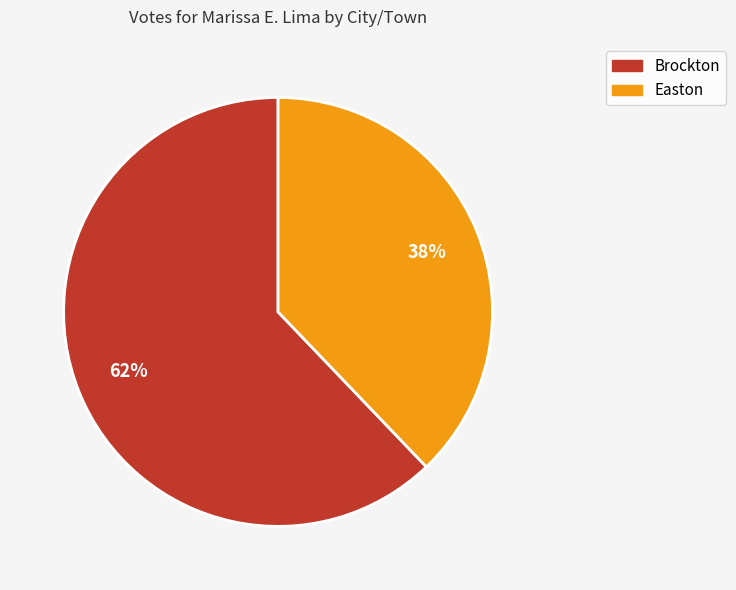

How many segments does this pie chart have?

2